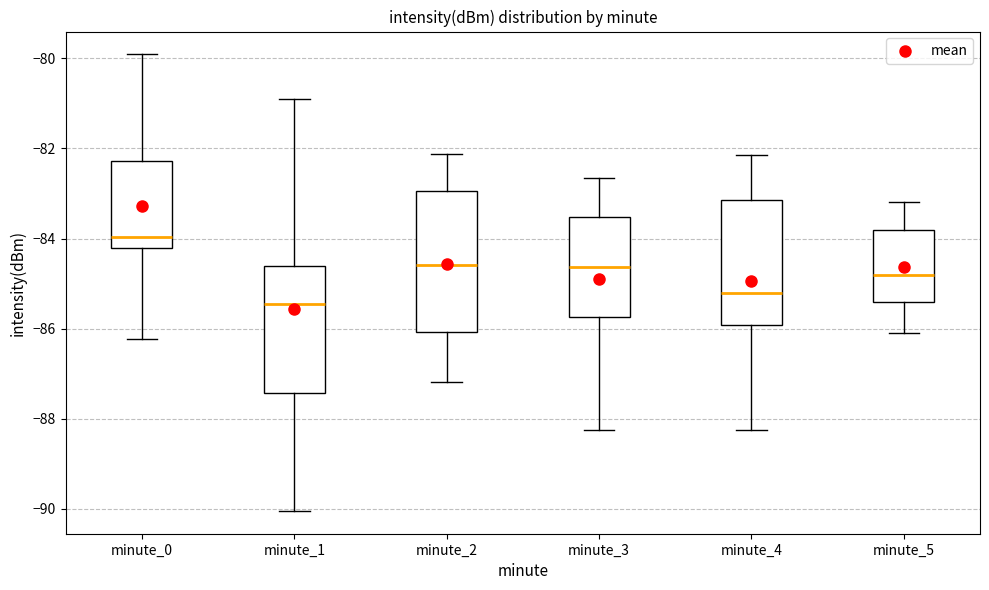

Where does the lower whisker of the box for minute_1 end on the y-axis? The values are not printed on the chart, so give them approximately, as read against the axis.

-90.0